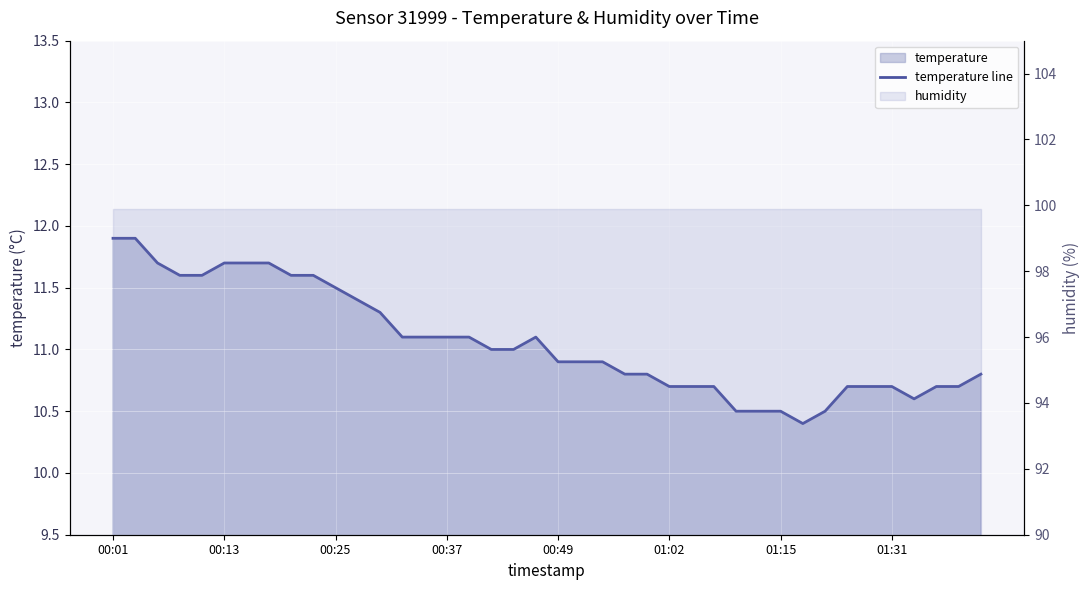

What is the maximum value shown in the chart?

11.9